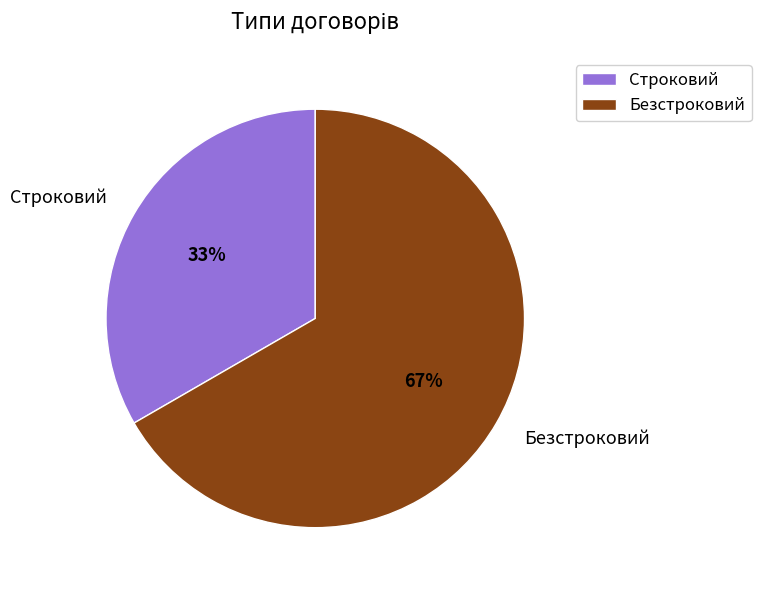

Does Безстроковий represent more than half of the total?

Yes